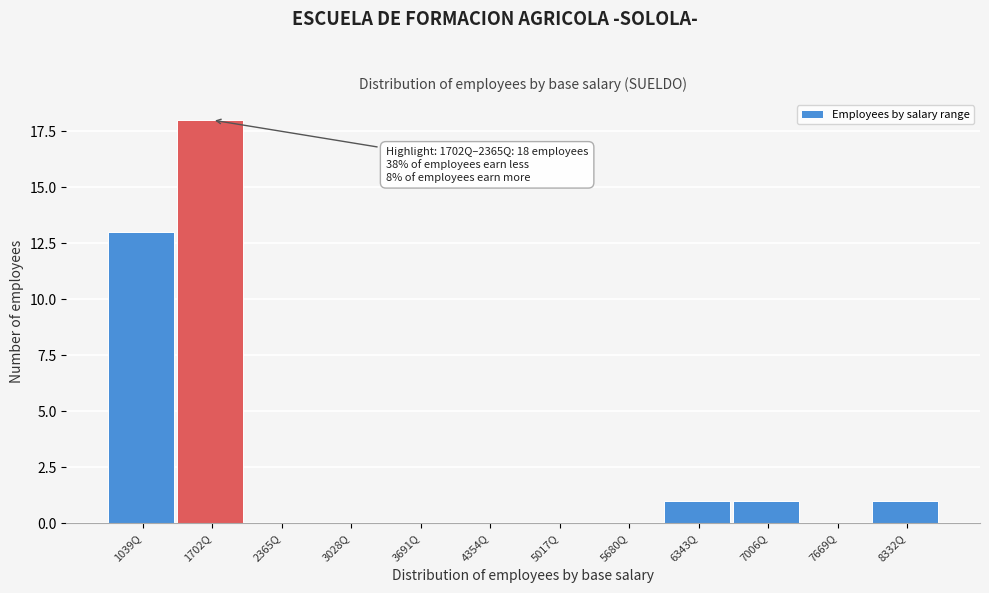

Reading right to left, what are all the values shown in this chart?

8332Q=1	7669Q=0	7006Q=1	6343Q=1	5680Q=0	5017Q=0	4354Q=0	3691Q=0	3028Q=0	2365Q=0	1702Q=18	1039Q=13